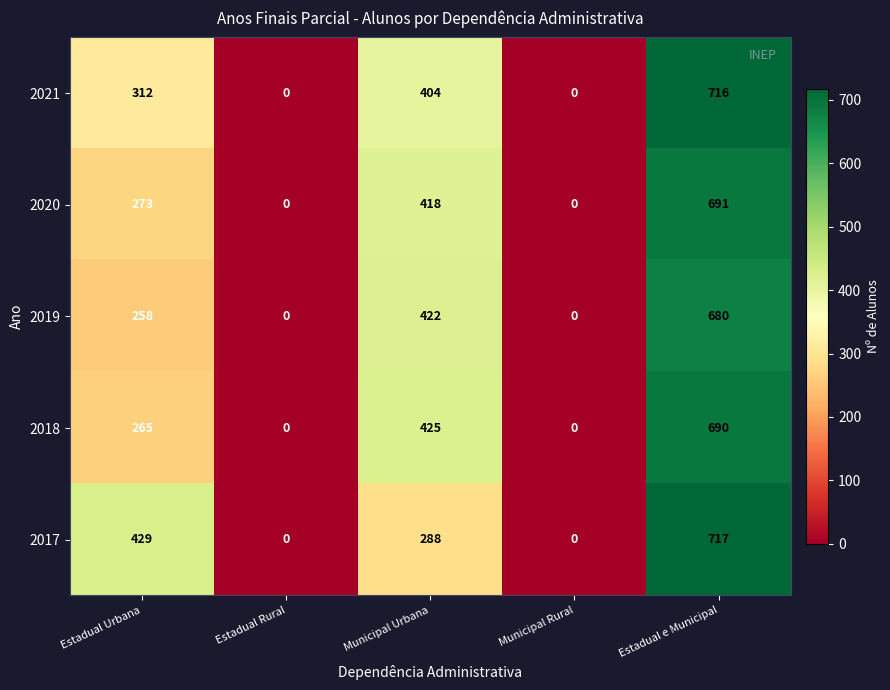

Reading left to right, transcribe all the data shown in this chart.

2021: Estadual Urbana=312	Estadual Rural=0	Municipal Urbana=404	Municipal Rural=0	Estadual e Municipal=716
2020: Estadual Urbana=273	Estadual Rural=0	Municipal Urbana=418	Municipal Rural=0	Estadual e Municipal=691
2019: Estadual Urbana=258	Estadual Rural=0	Municipal Urbana=422	Municipal Rural=0	Estadual e Municipal=680
2018: Estadual Urbana=265	Estadual Rural=0	Municipal Urbana=425	Municipal Rural=0	Estadual e Municipal=690
2017: Estadual Urbana=429	Estadual Rural=0	Municipal Urbana=288	Municipal Rural=0	Estadual e Municipal=717